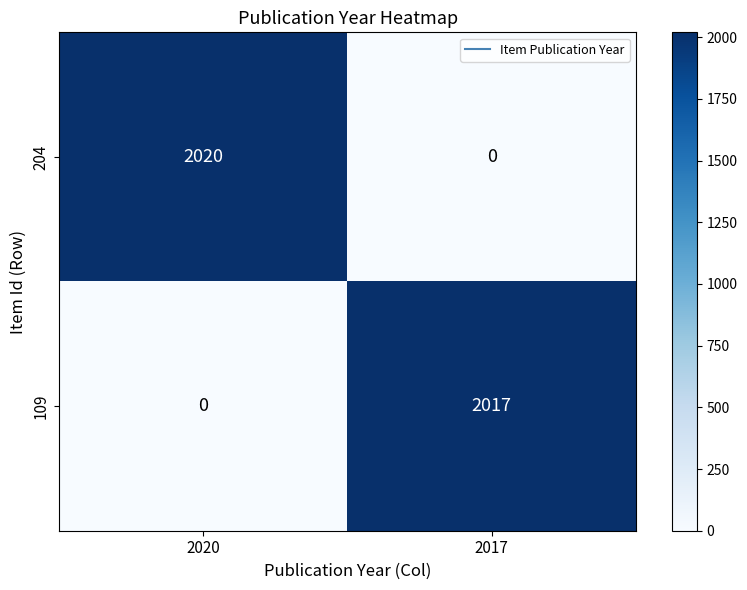

The 109 series shows 0 at 2020. True or false?

True